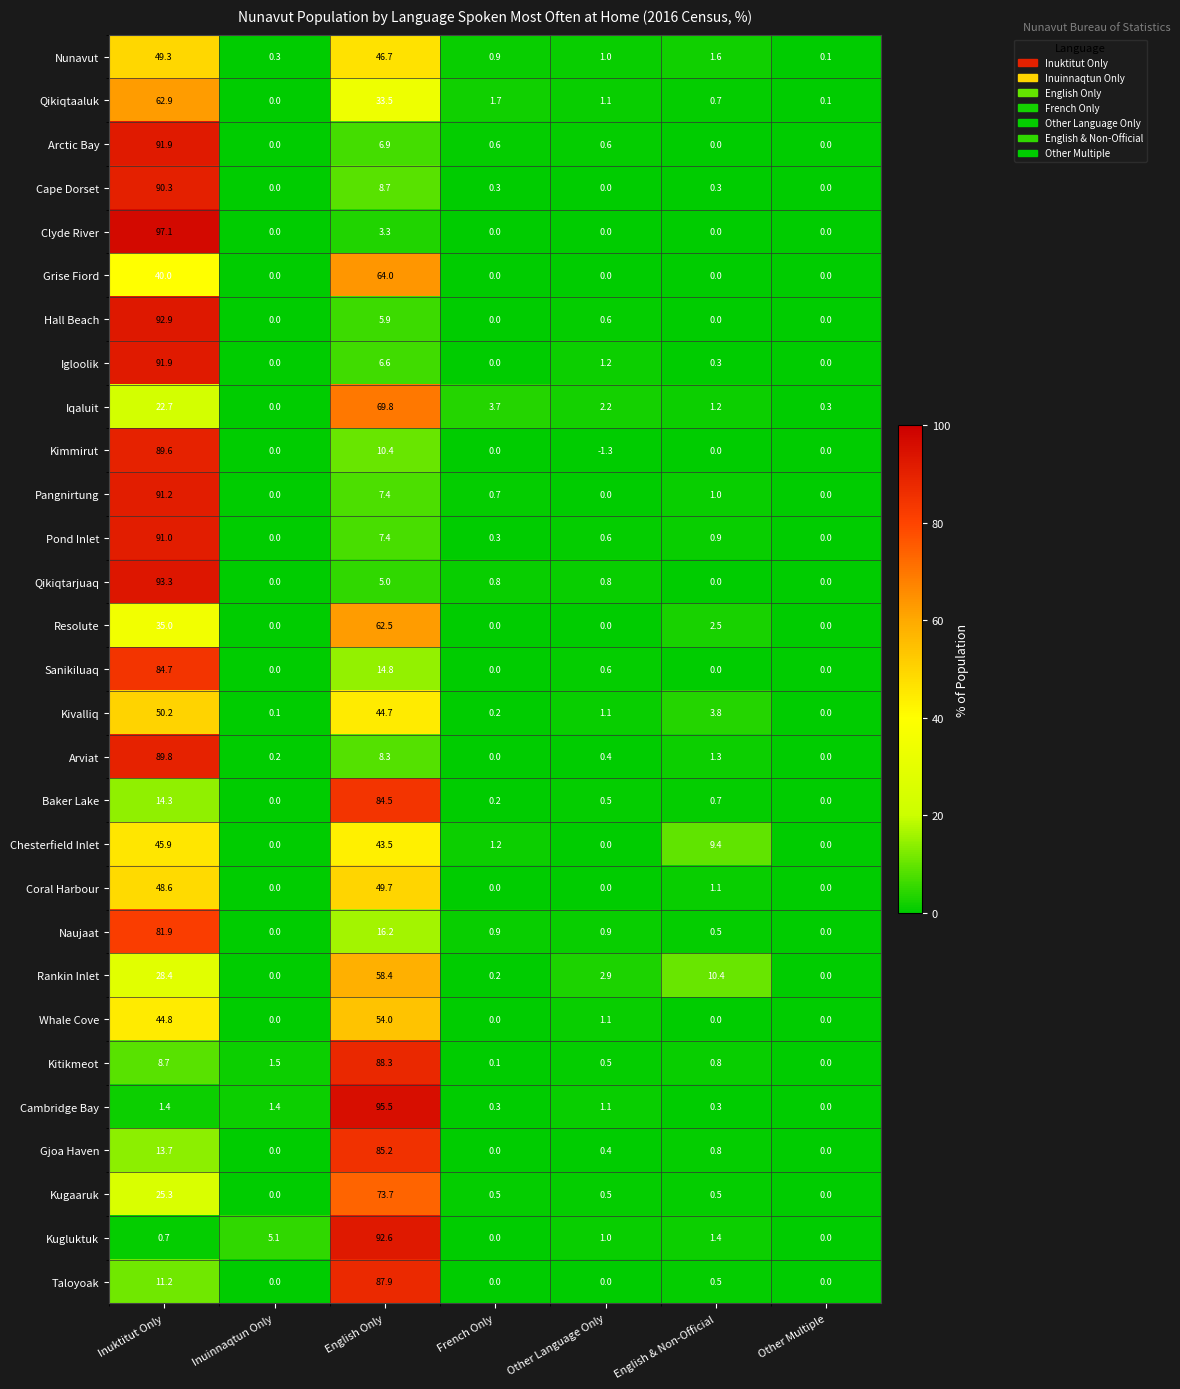

How many data points does each series have?

7